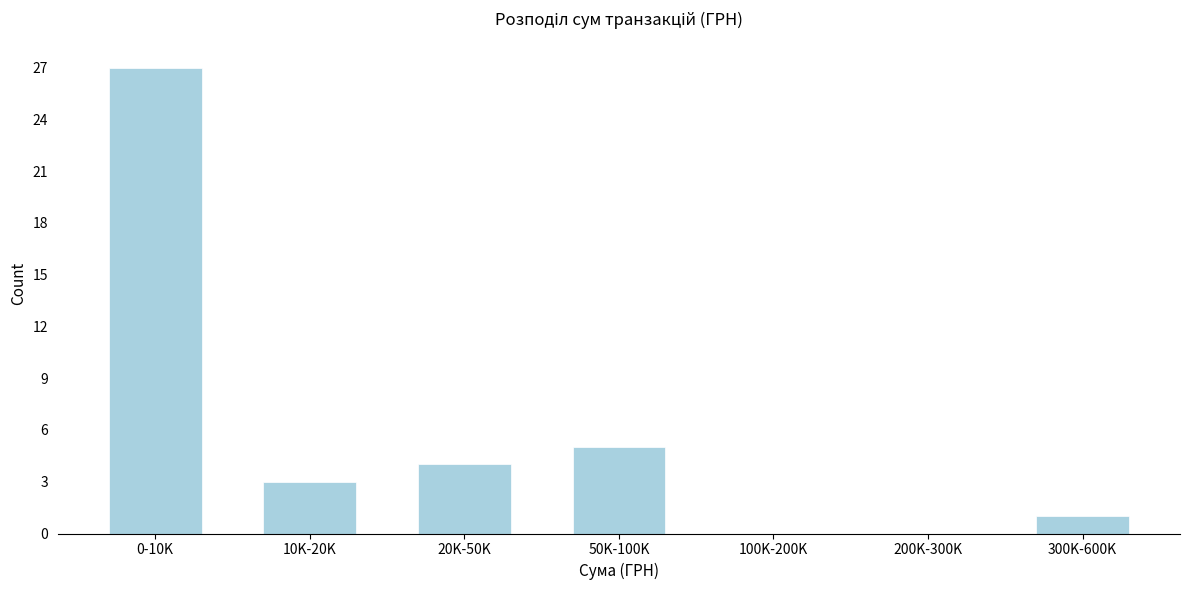

Reading right to left, transcribe all the data shown in this chart.

300K-600K=1	200K-300K=0	100K-200K=0	50K-100K=5	20K-50K=4	10K-20K=3	0-10K=27